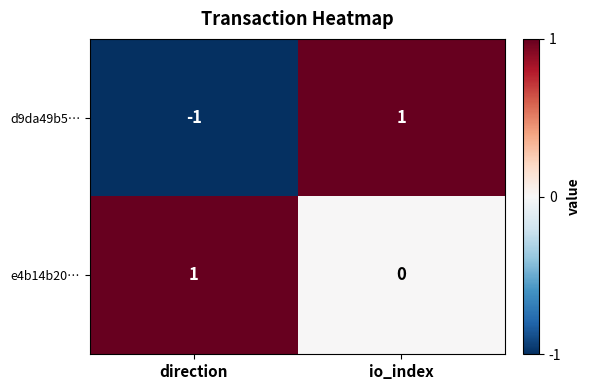

Reading left to right, what are all the values shown in this chart?

d9da49b5…: -1	1
e4b14b20…: 1	0